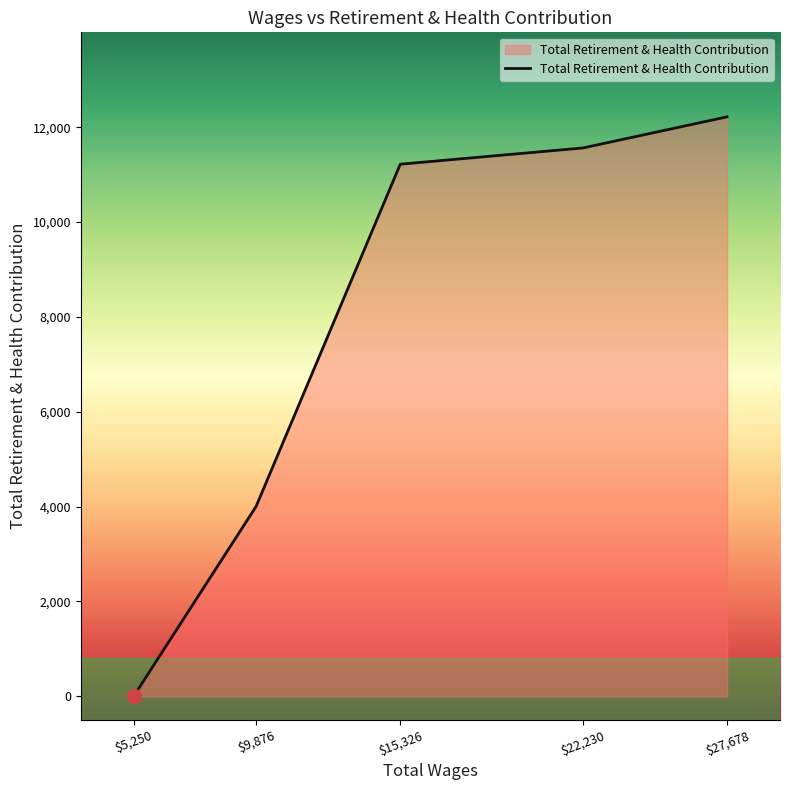

Rank the categories by value from lowest to highest.

$5,250, $9,876, $15,326, $22,230, $27,678